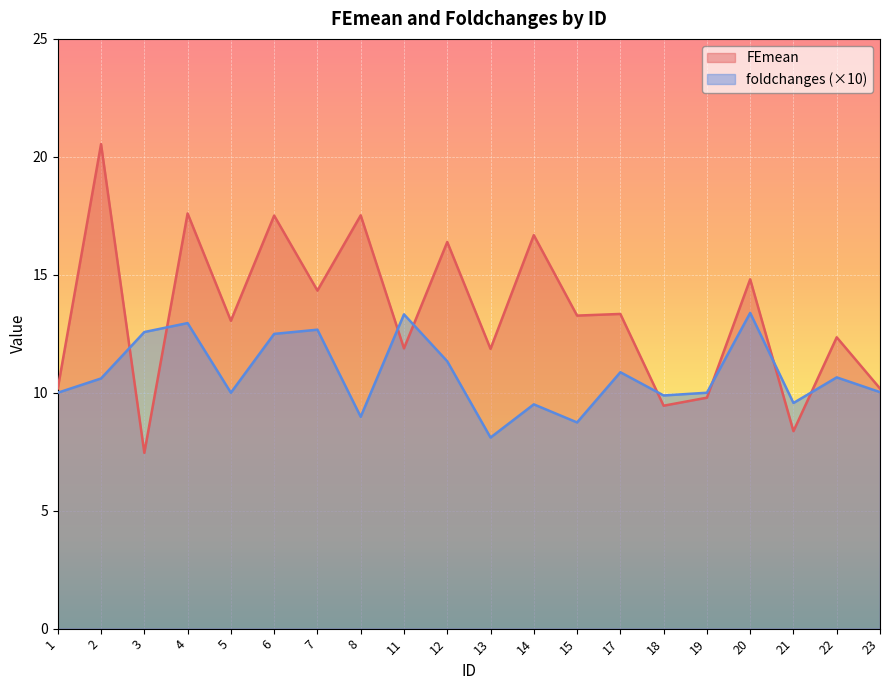

How many values in the FEmean series are below 13?

9